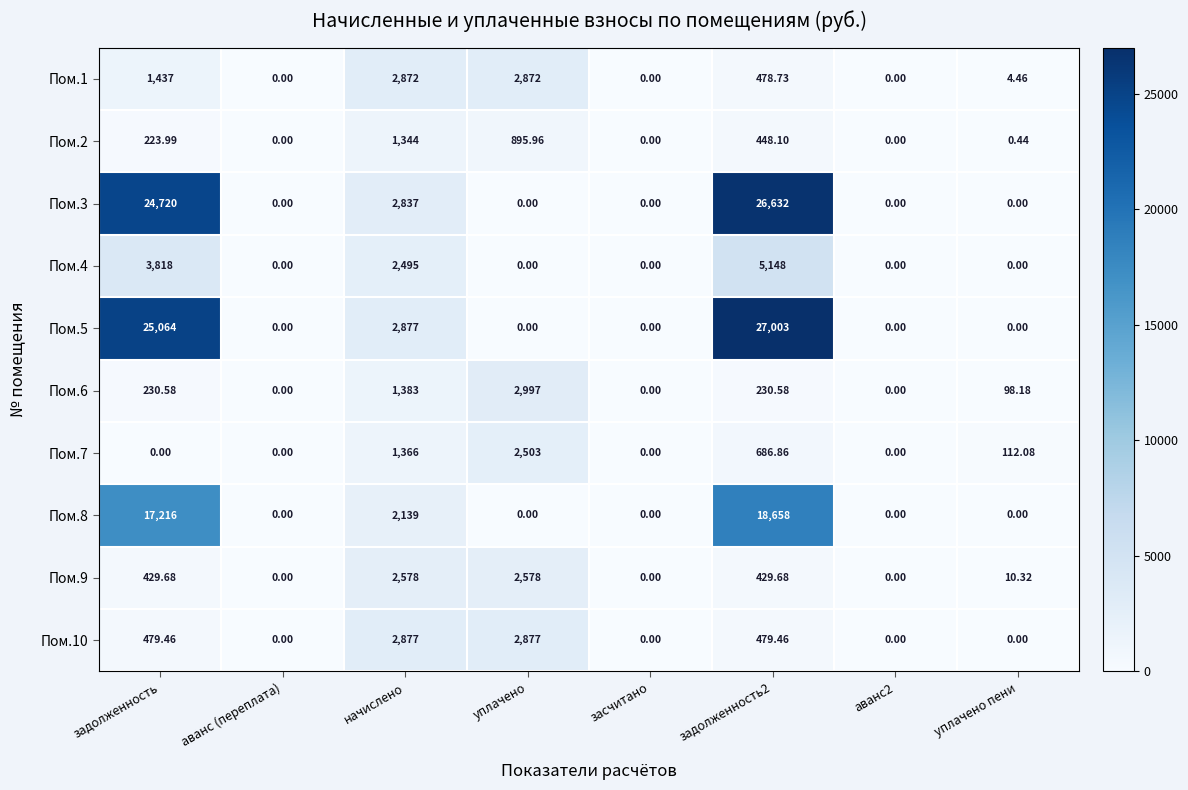

Is the value of Пом.5 at задолженность greater than the value of Пом.9 at задолженность2?

Yes